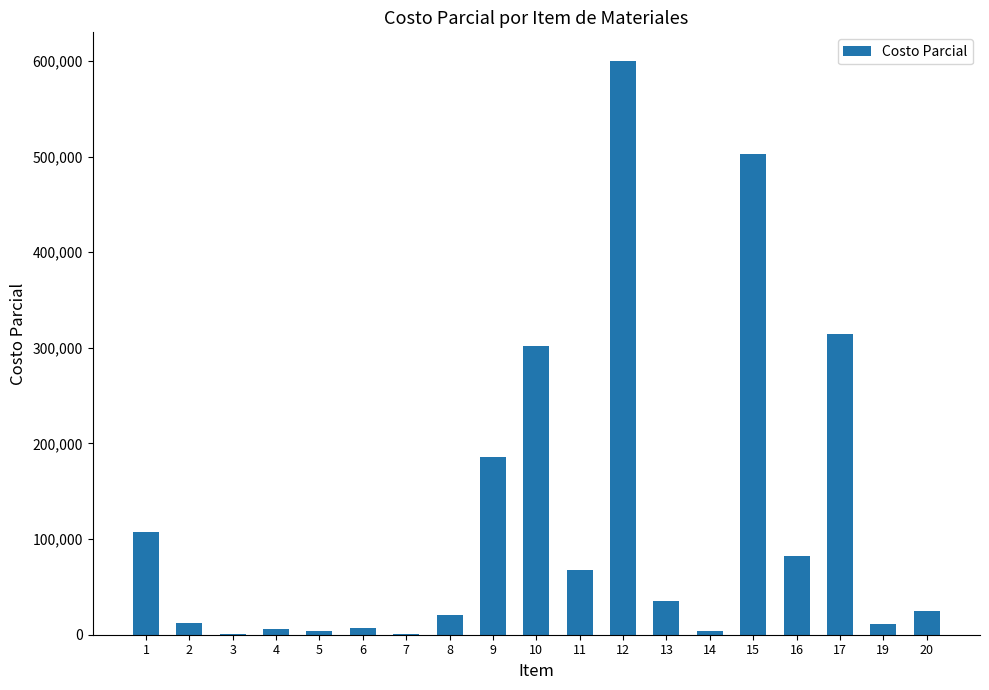

Reading left to right, what are all the values shown in this chart?

1=107844.0	2=12363.4	3=518.2	4=6436.3	5=3746.5	6=6595.0	7=1129.5	8=20889.0	9=185759.9	10=301481.0	11=67974.4	12=599983.0	13=34957.0	14=4048.0	15=502592.6	16=82518.1	17=314448.0	19=11648.0	20=24925.6